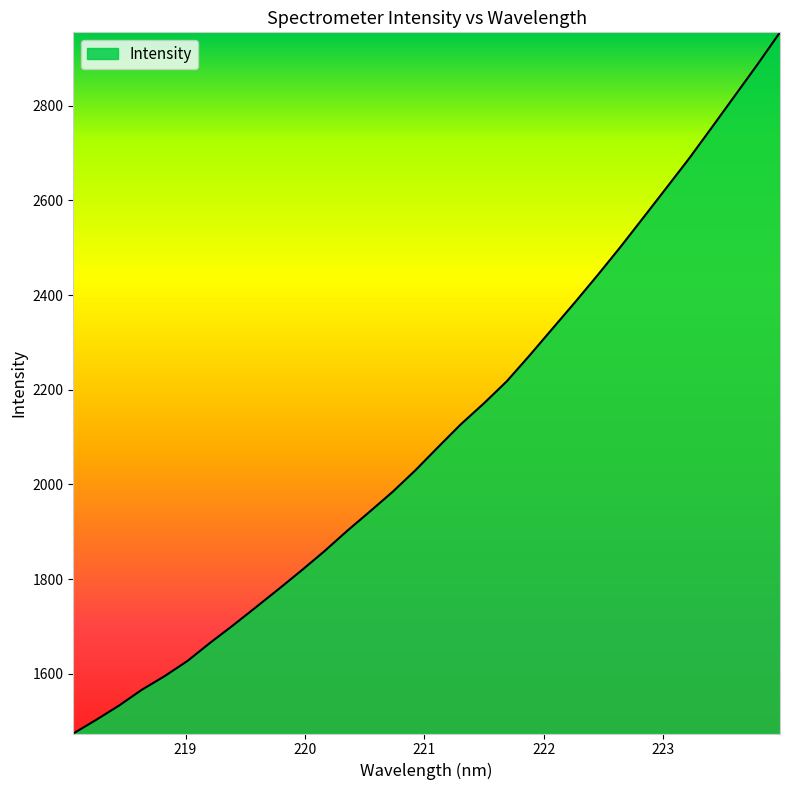

What is the maximum value shown in the chart?

2954.9